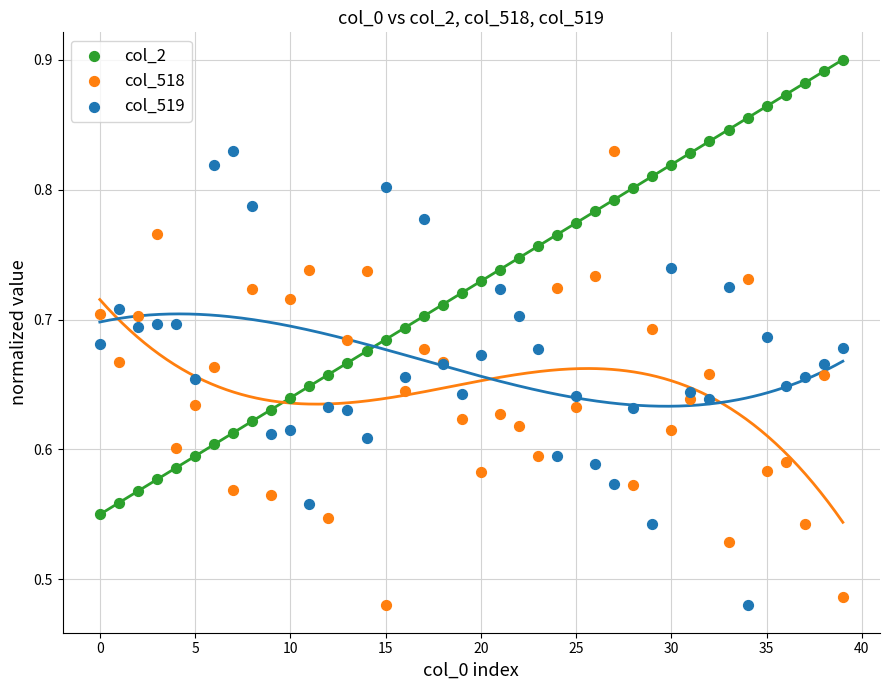

Which series contains the highest Y value?

col_2